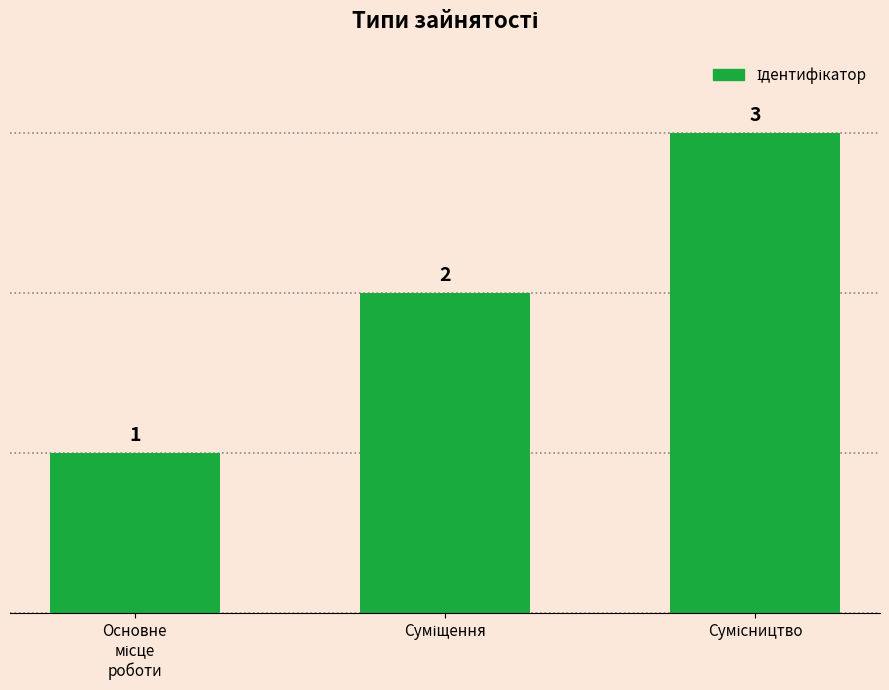

What is the value of the 3rd bar from the left?

3